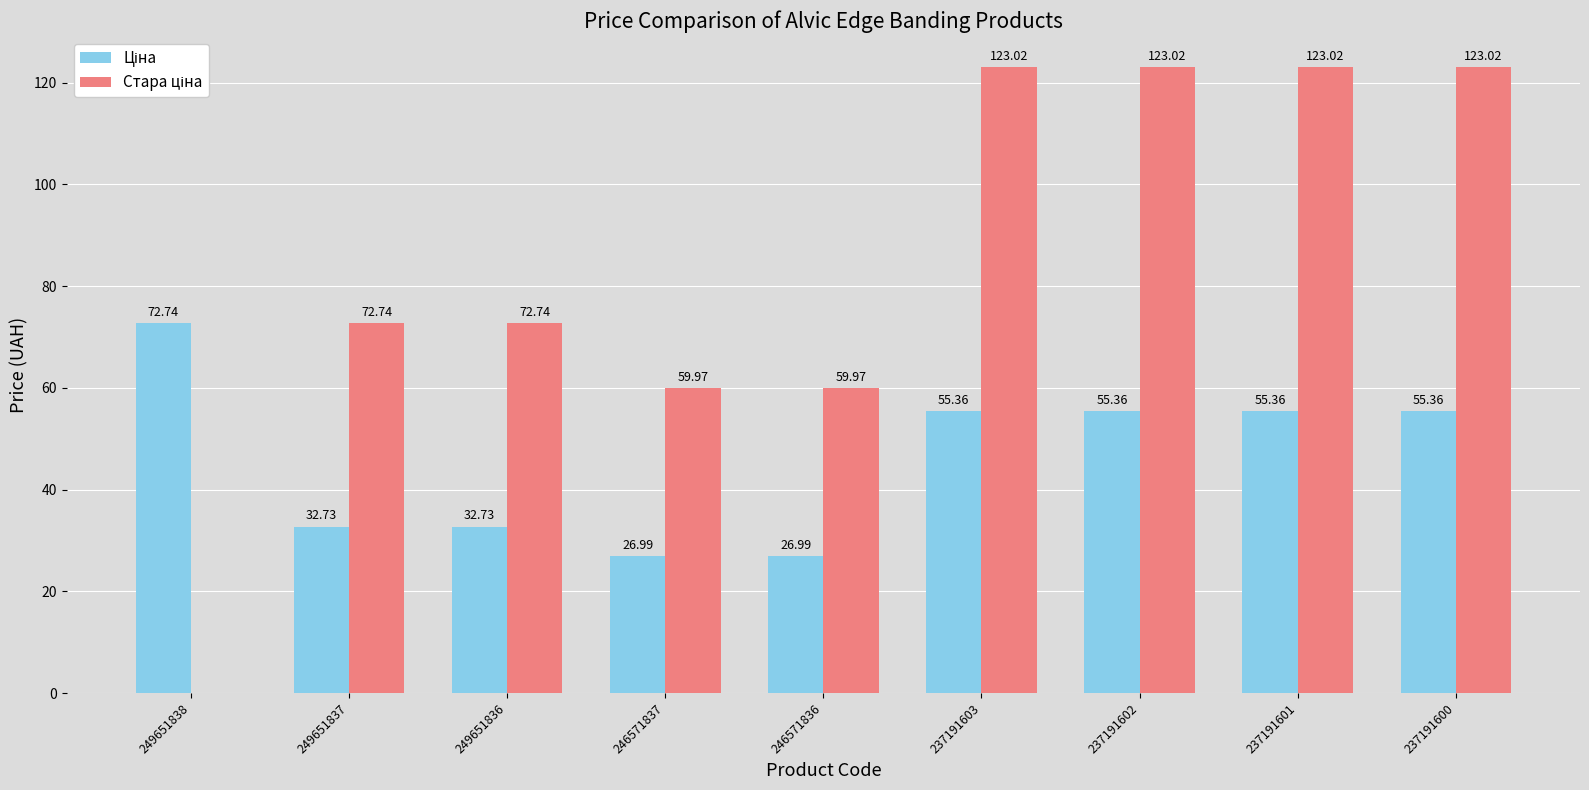

Count the number of categories in the chart.

9